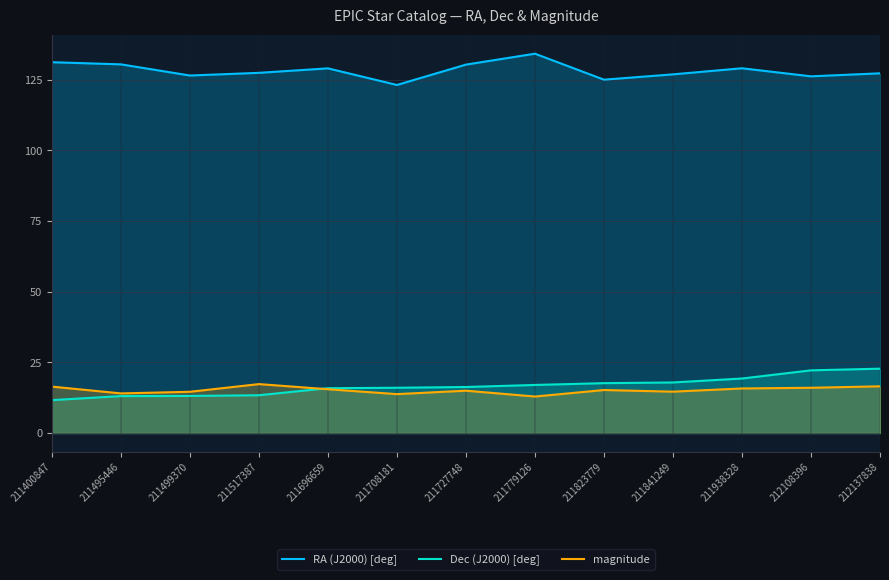

What is the maximum value for magnitude?

17.3